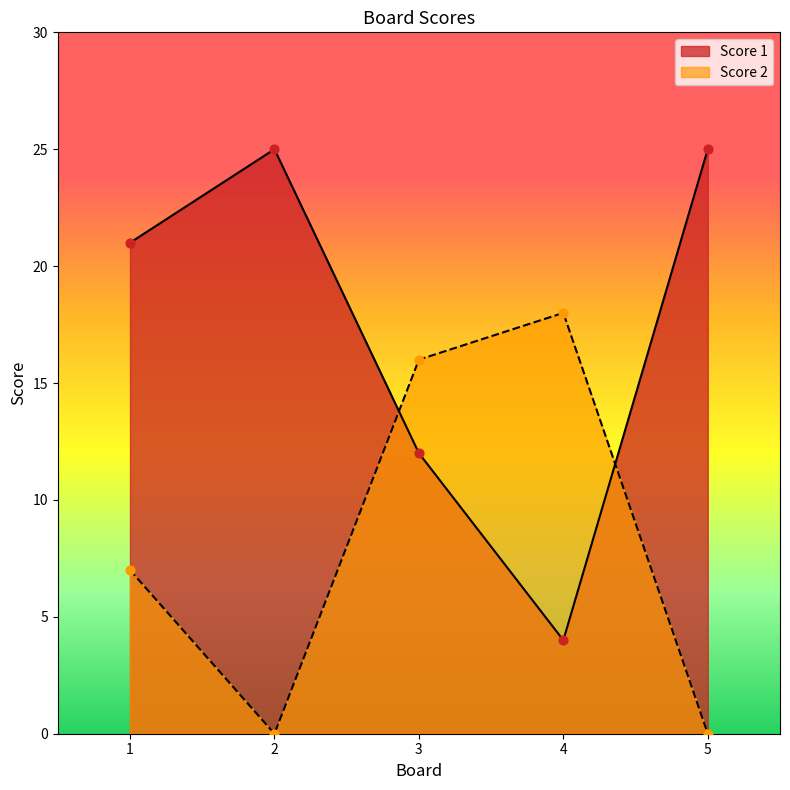

At how many categories does at least one series exceed 19?

3